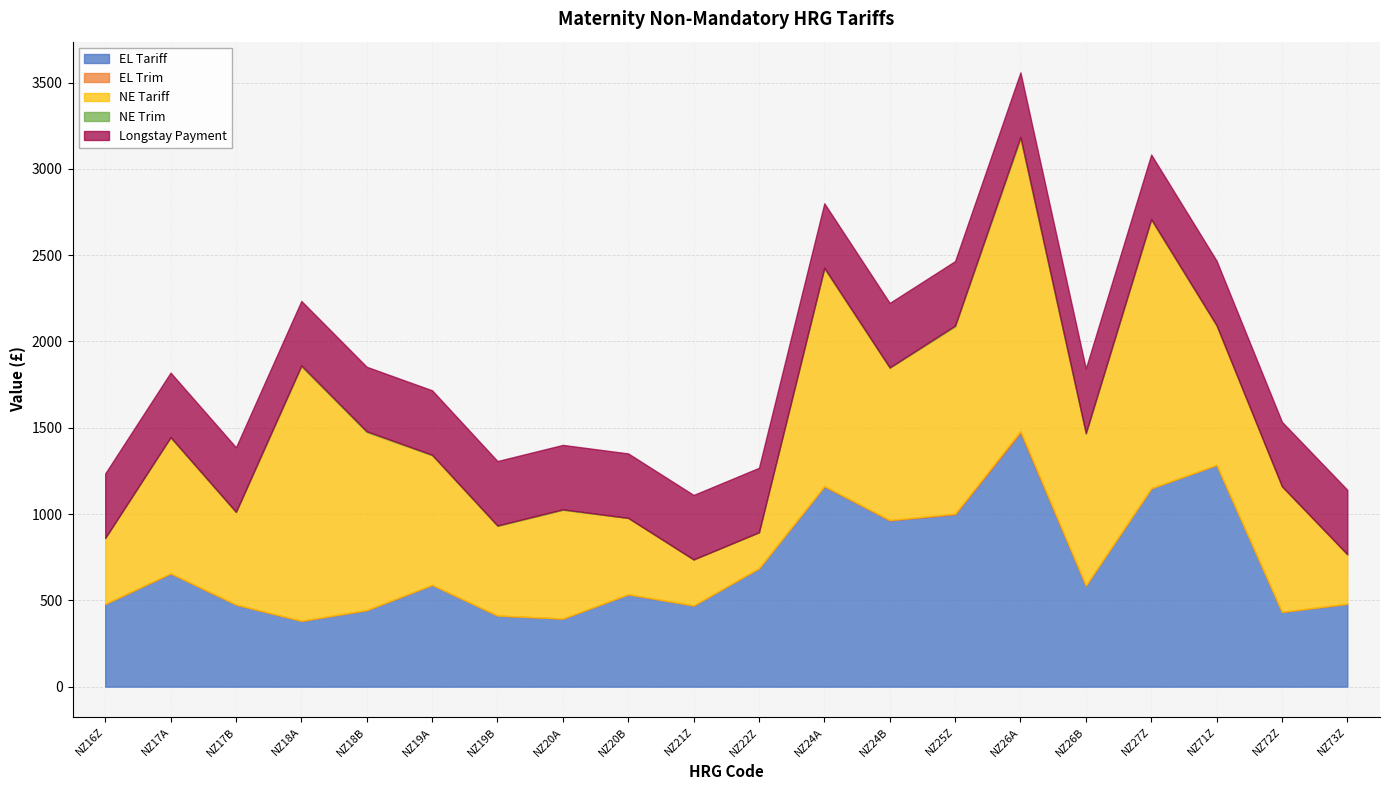

What is the average value of the NE Trim series?

3.4